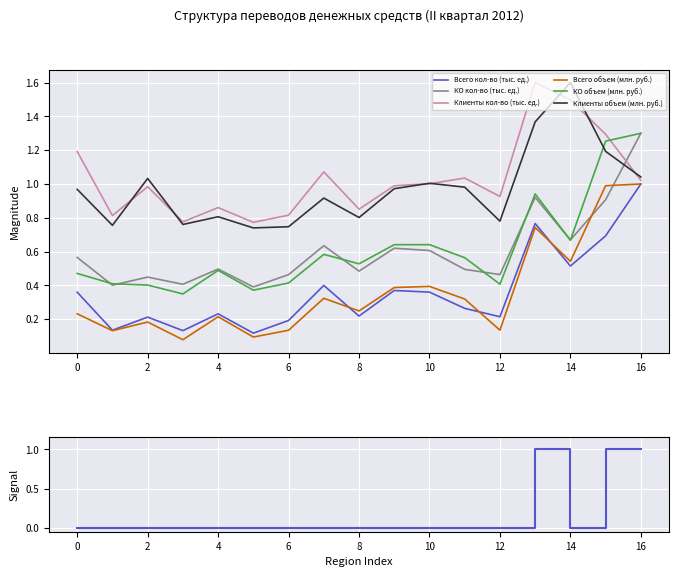

True or false: Всего объем (млн. руб.) and КО объем (млн. руб.) cross at least once.

False